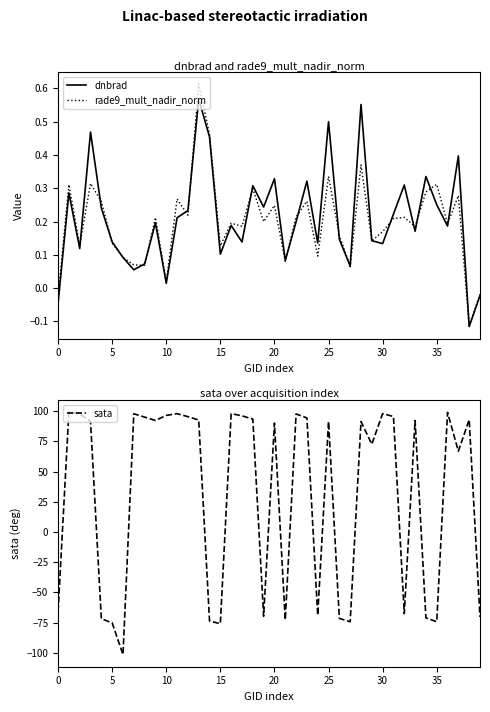

Count the number of data series in this chart.

3